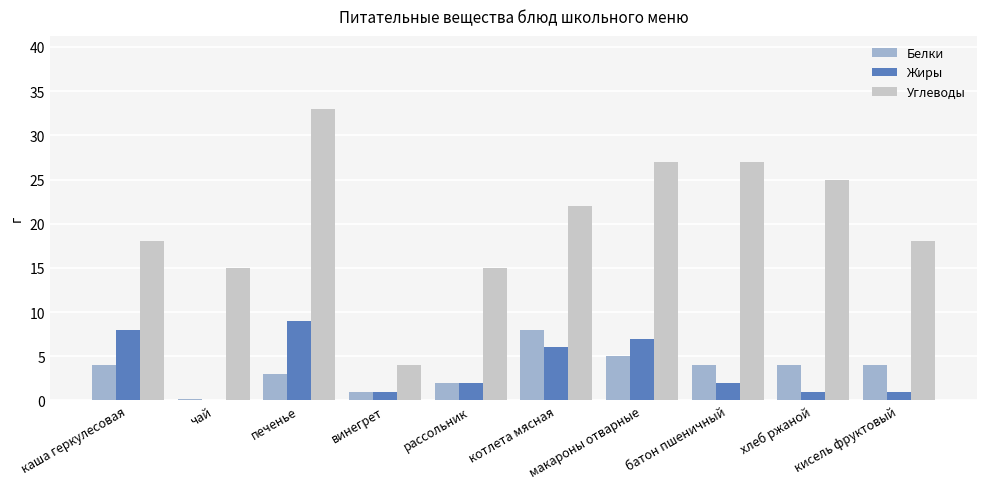

What are all the series names shown in the legend?

Белки, Жиры, Углеводы